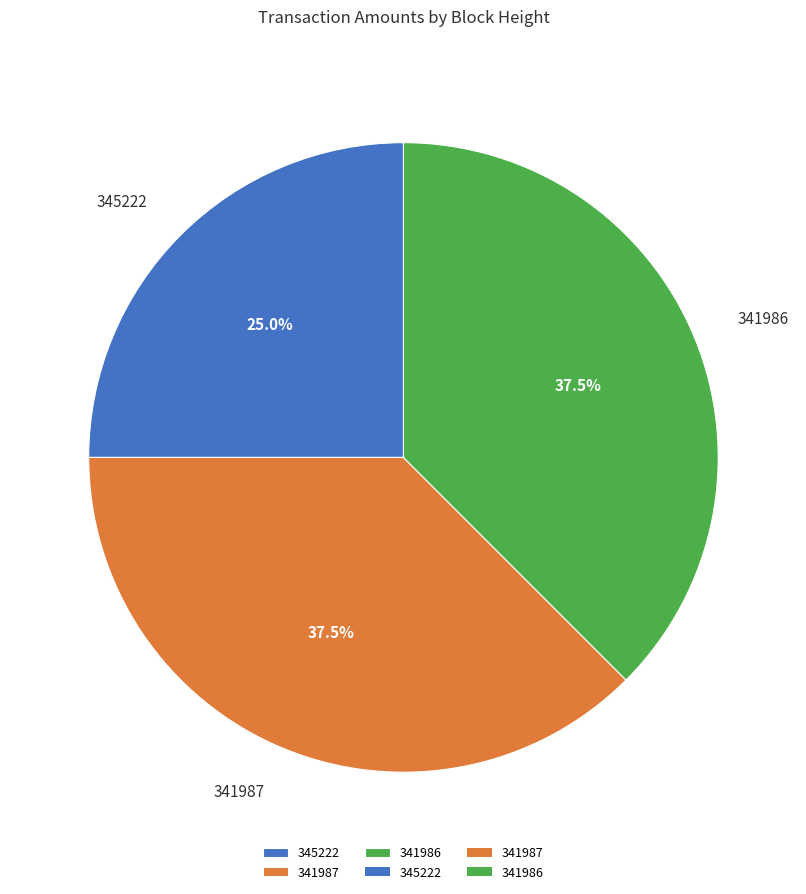

Is there a majority slice in this chart?

No